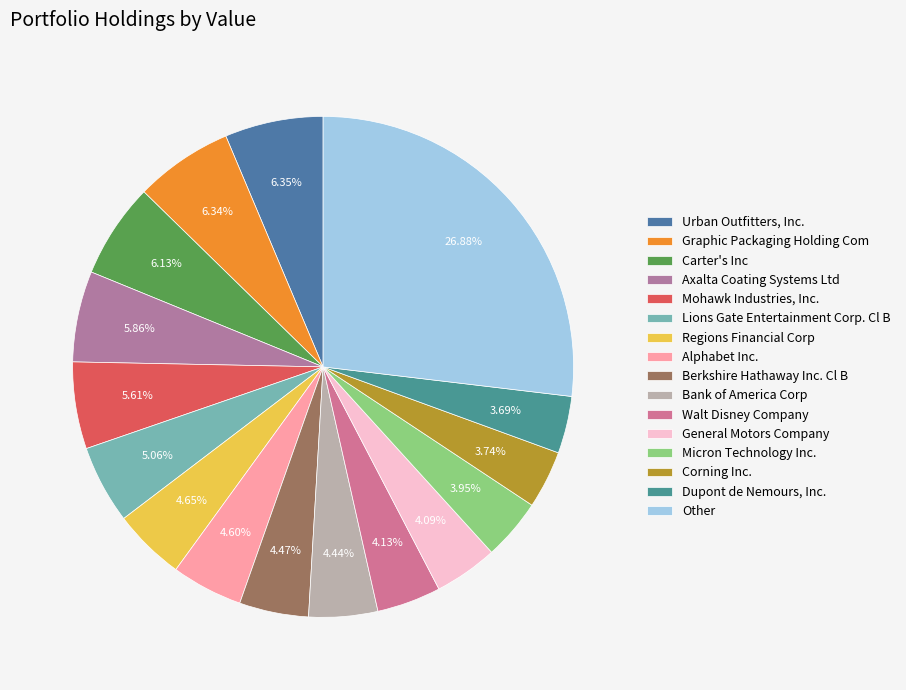

The General Motors Company slice represents 4% of the pie. True or false?

True